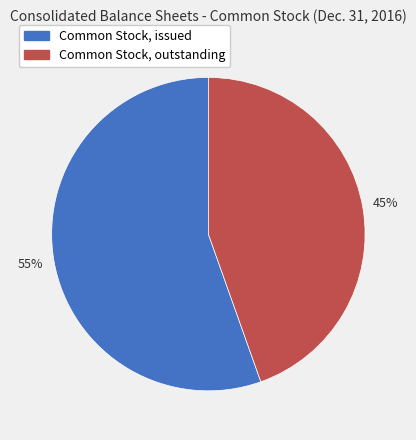

How many slices are in this pie chart?

2